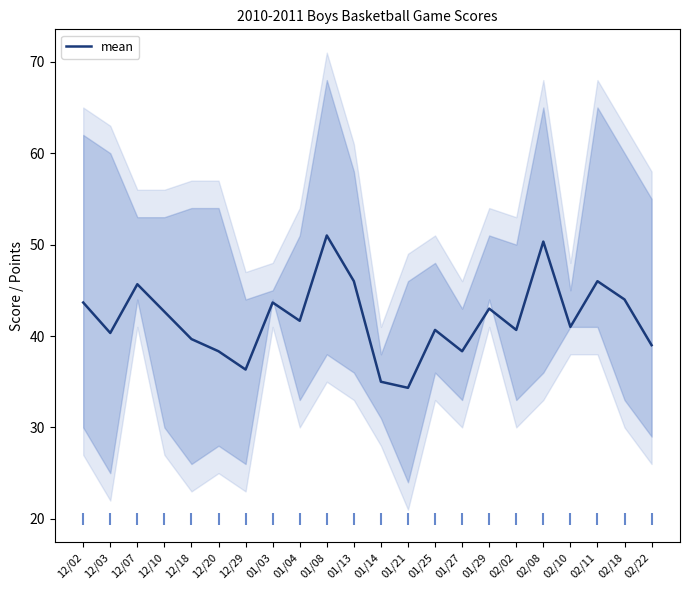

Approximately how many times larger is the value at 12/02 compared to 02/10?

1.1